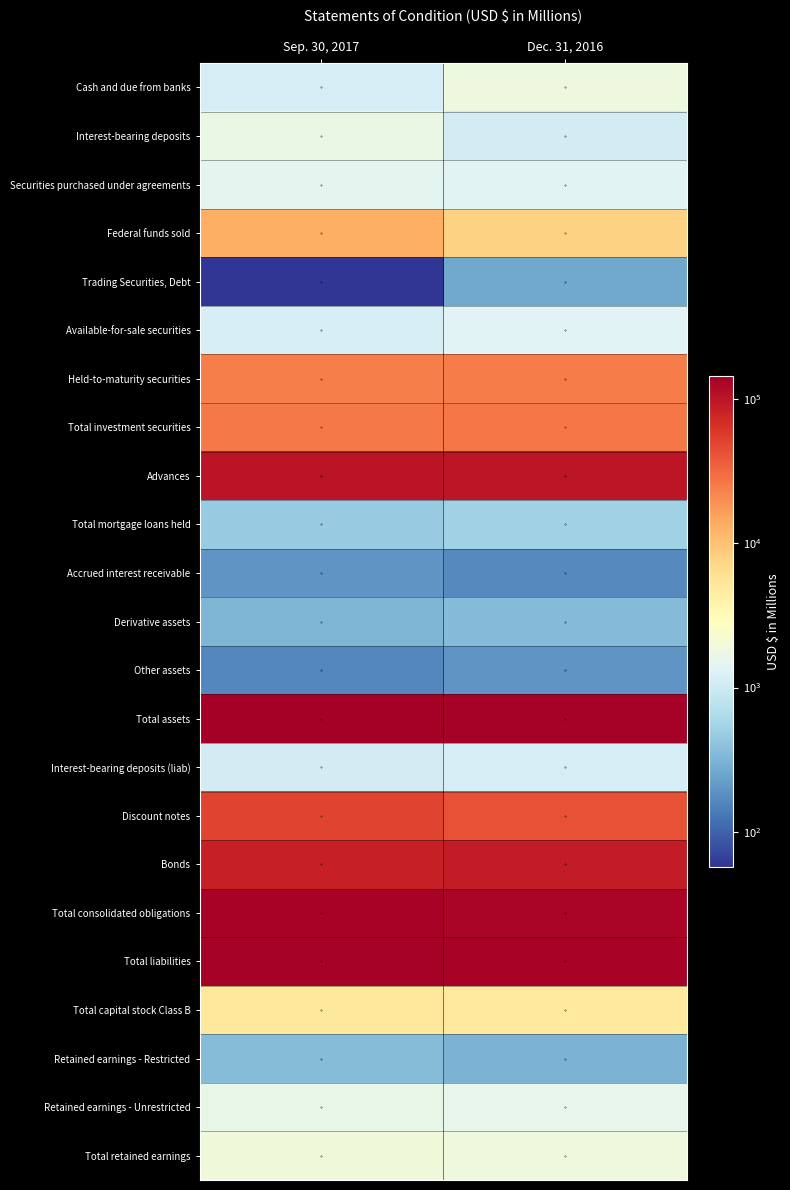

True or false: Accrued interest receivable has a value of 171 at Dec. 31, 2016.

True